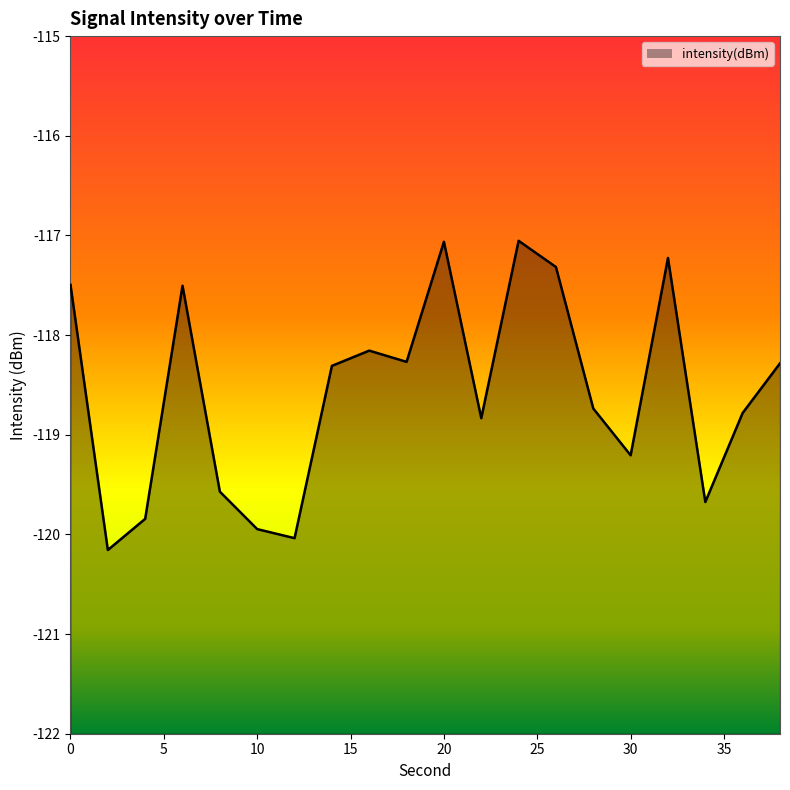

How many lines are shown in the chart?

1